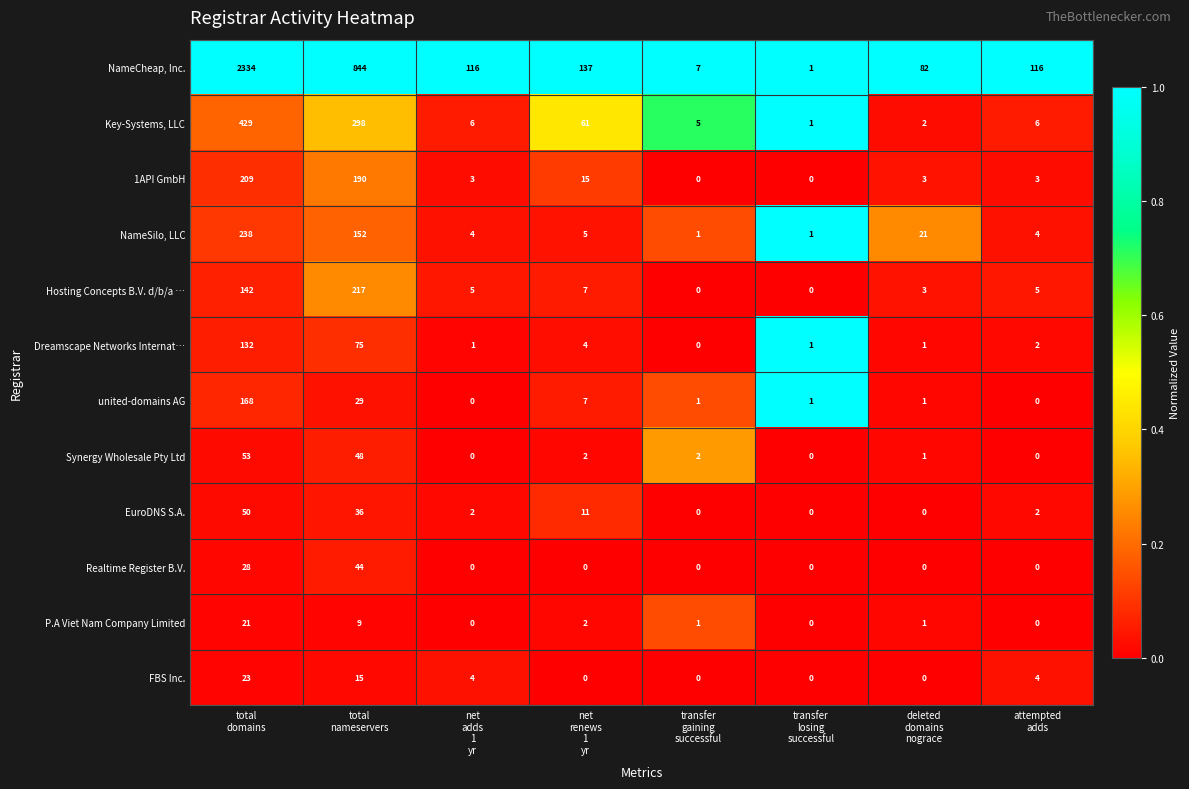

What is the total value across all series at deleted
domains
nograce?

115